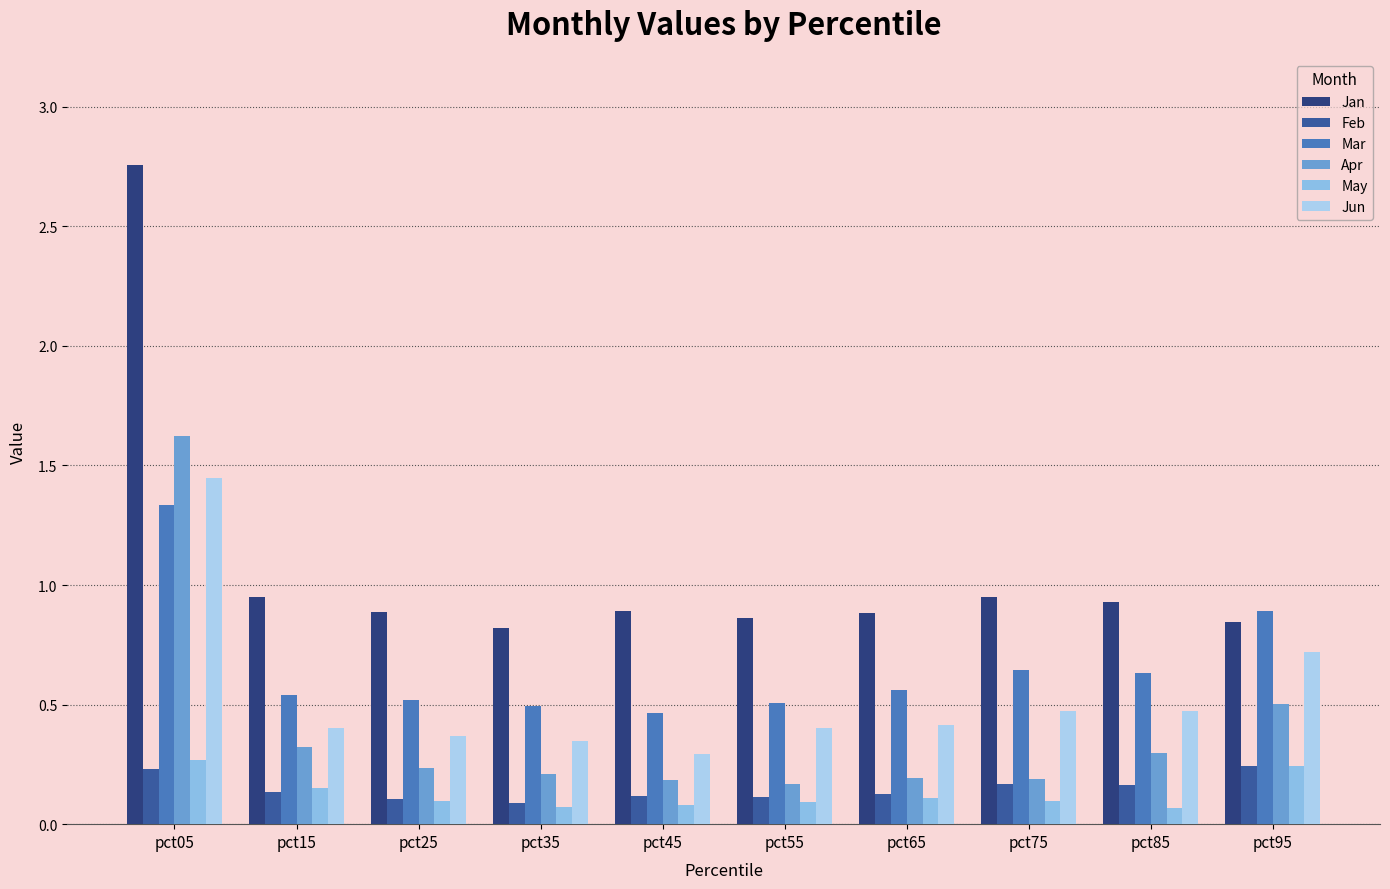

How many categories are shown in the chart?

10